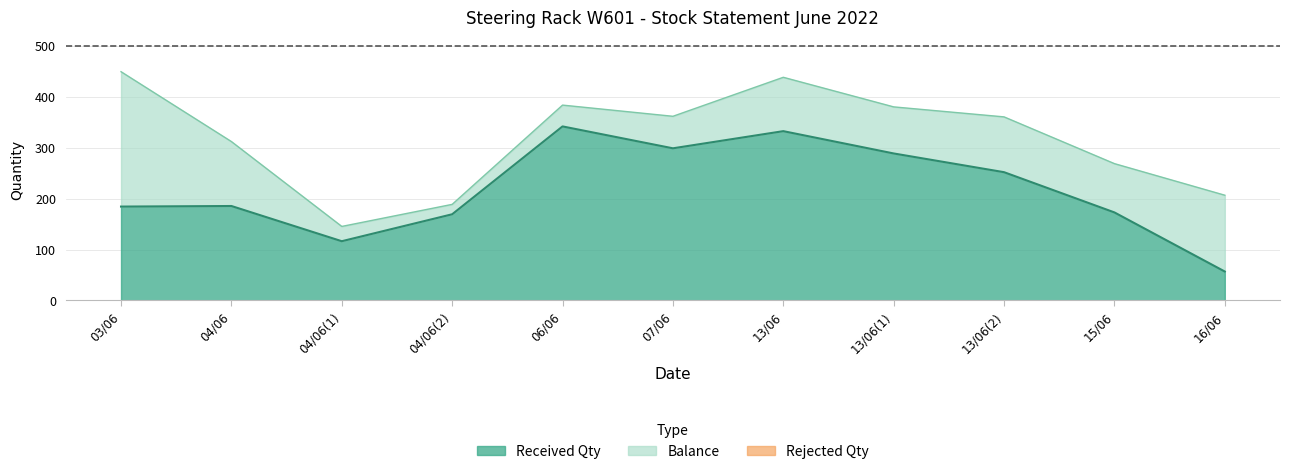

Where is Received Qty nearest to the value 199?

04/06